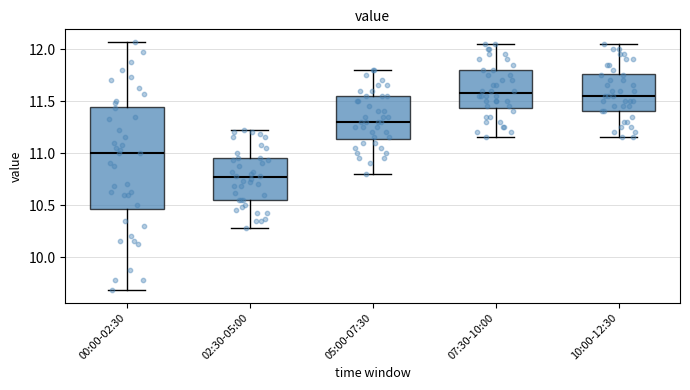

Where does the lower whisker of the box for 05:00-07:30 end on the y-axis? The values are not printed on the chart, so give them approximately, as read against the axis.

10.80